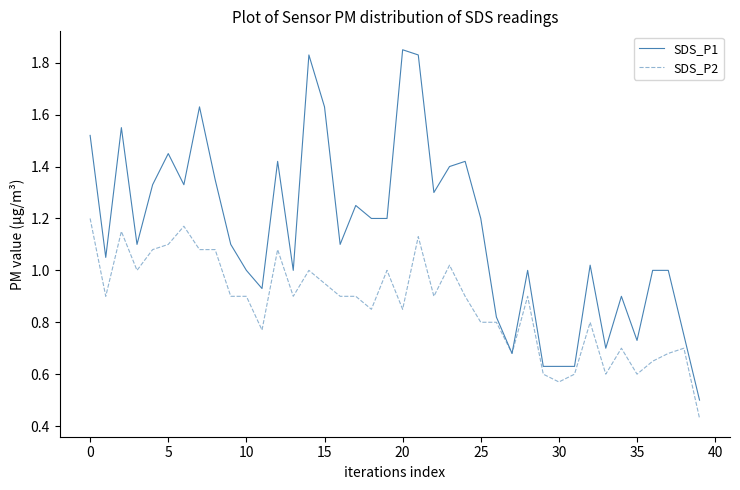

List the series in order of their overall mean, highest first.

SDS_P1, SDS_P2